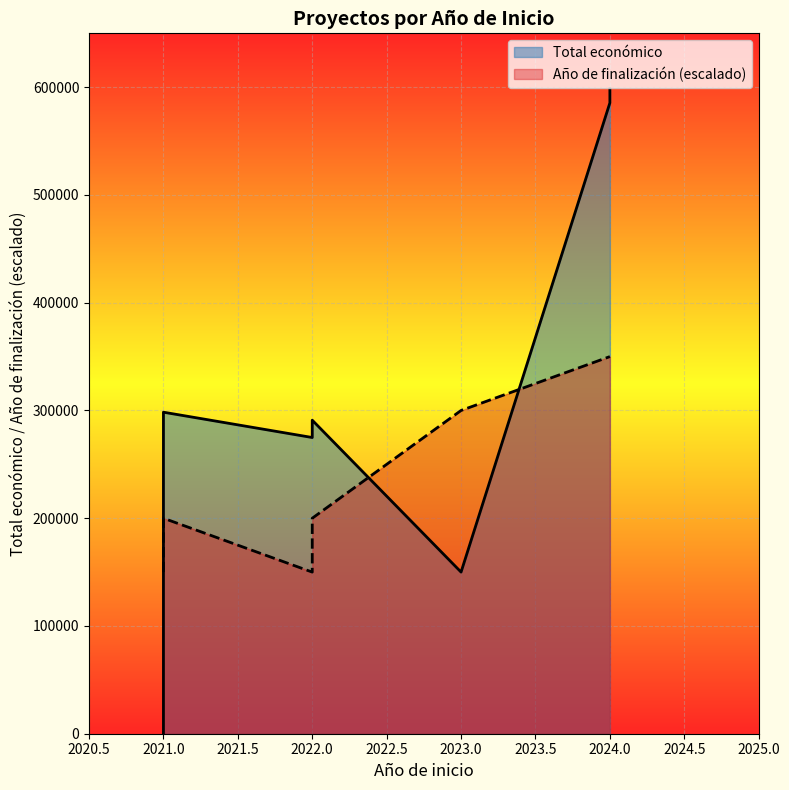

What is the sum of all Total económico values?

2453836